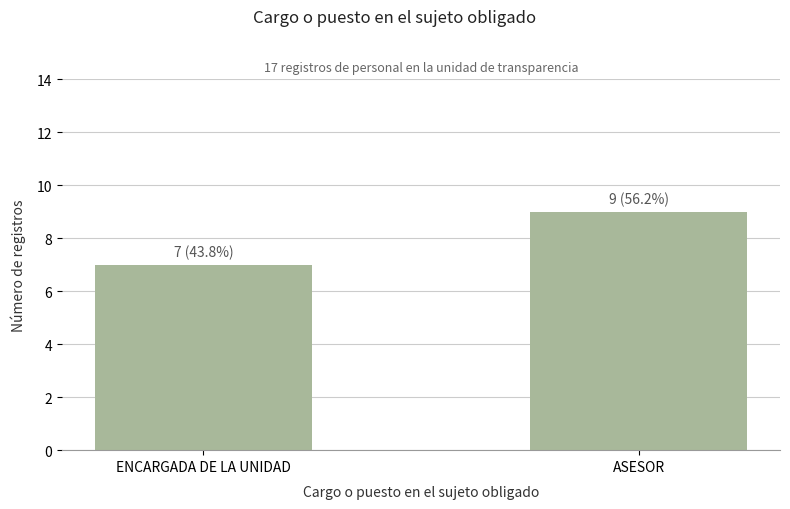

What is the approximate value at ENCARGADA DE LA UNIDAD?

7